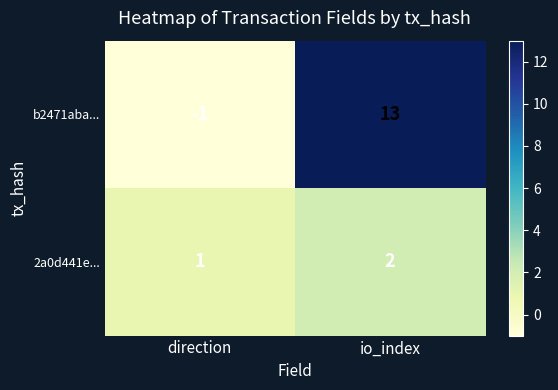

At how many categories does at least one series exceed 0?

2